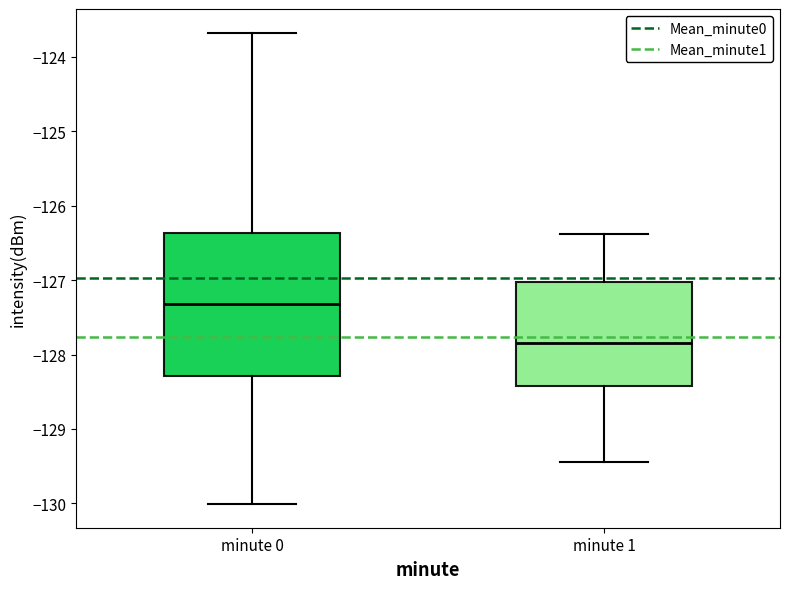

Which box's median line is the lowest?

minute 1